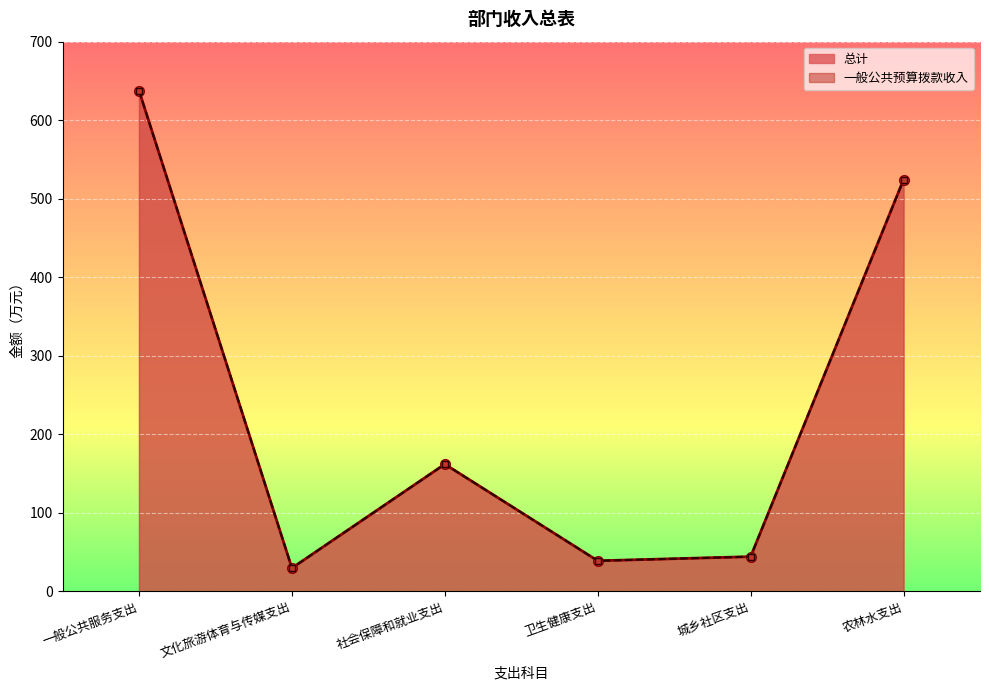

How many values in the 一般公共预算拨款收入 series exceed 162?

3